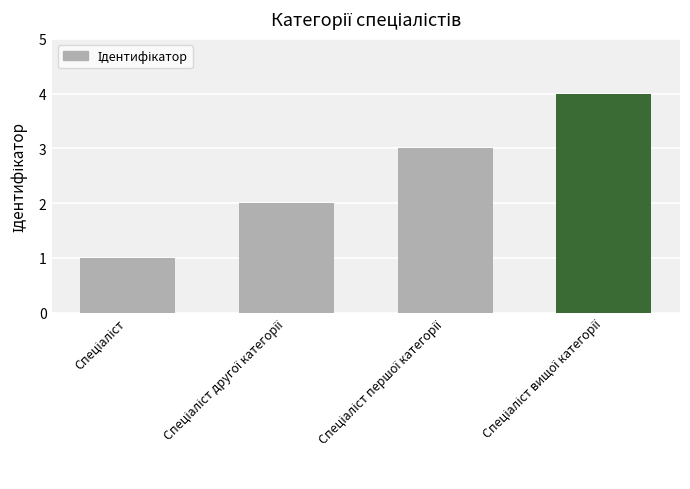

What is the sum of all values?

10